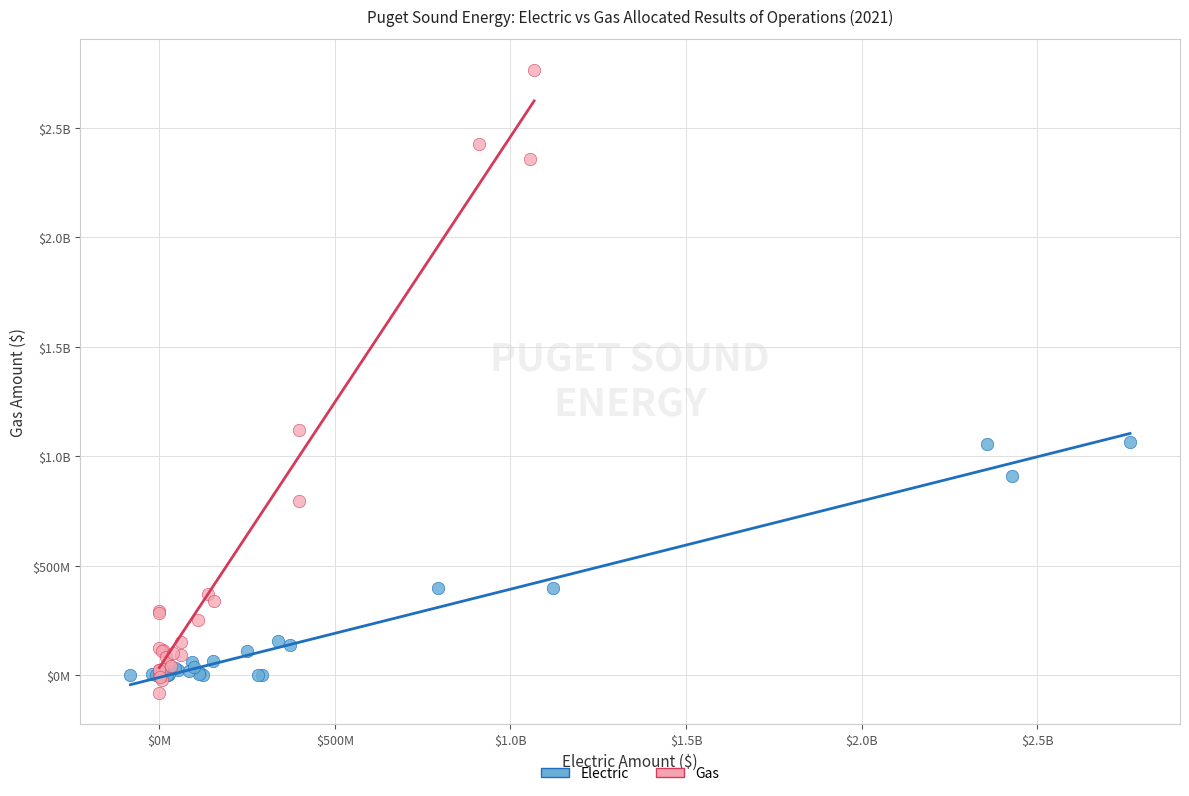

What are all the series names shown in the legend?

Electric, Gas